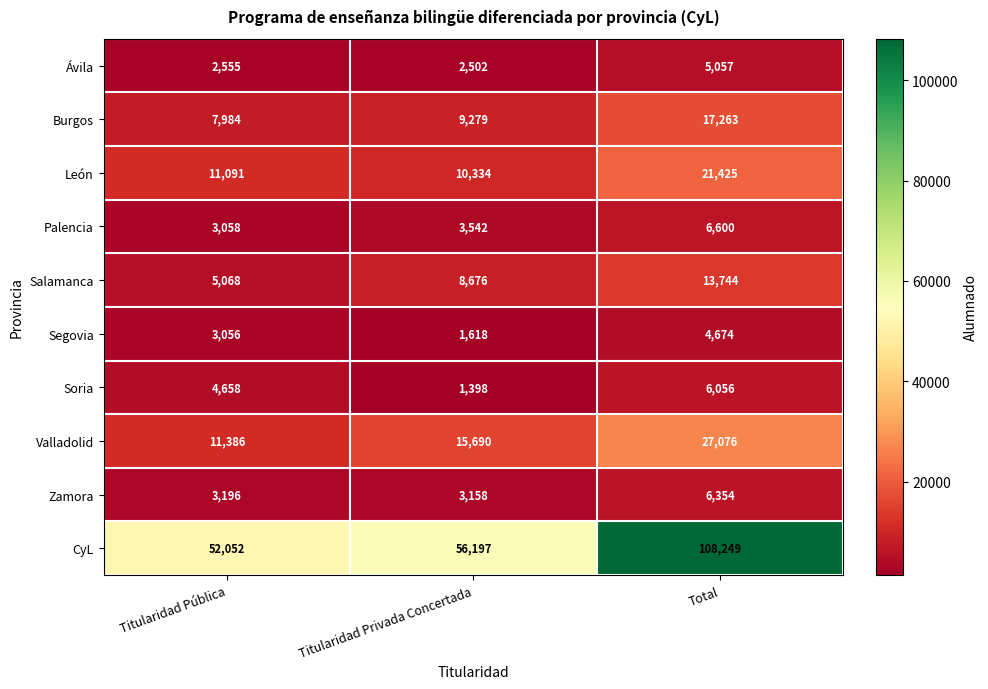

List the series in order of their peak value, lowest first.

Segovia, Ávila, Soria, Zamora, Palencia, Salamanca, Burgos, León, Valladolid, CyL